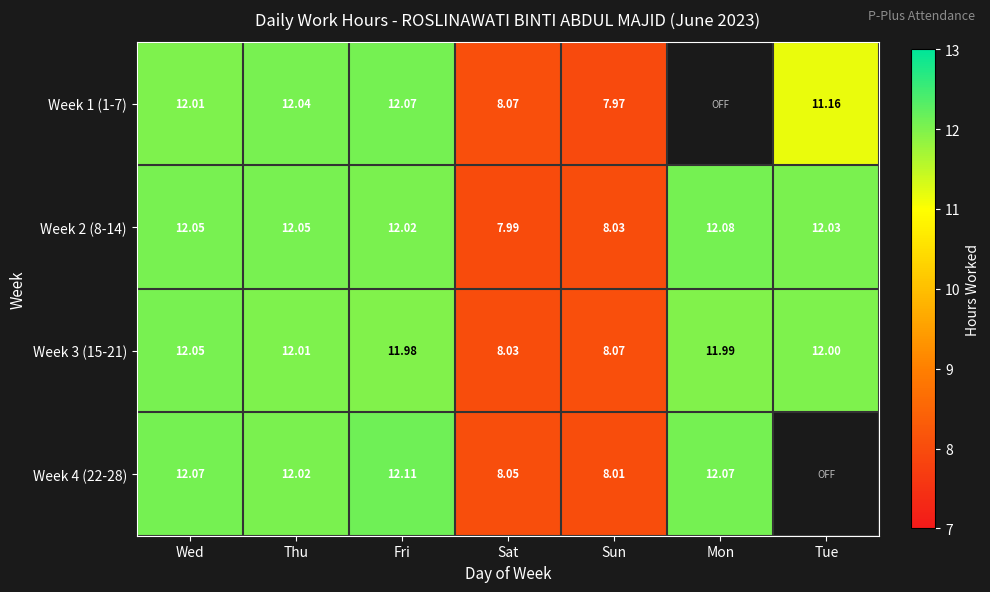

Between Sat and Thu, which is larger?

Thu